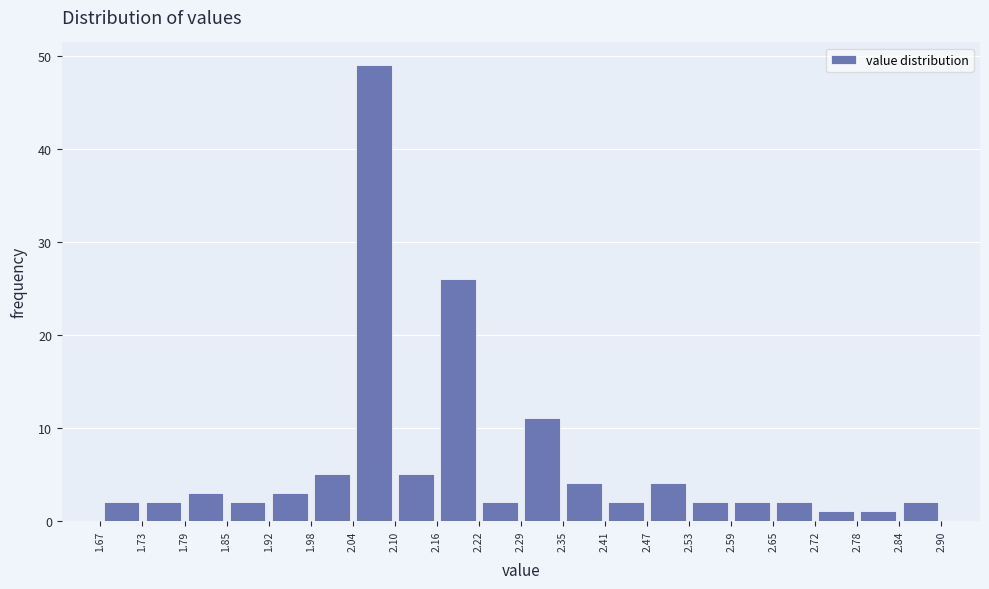

Which range on the x-axis has the tallest bar?

2.04 to 2.10